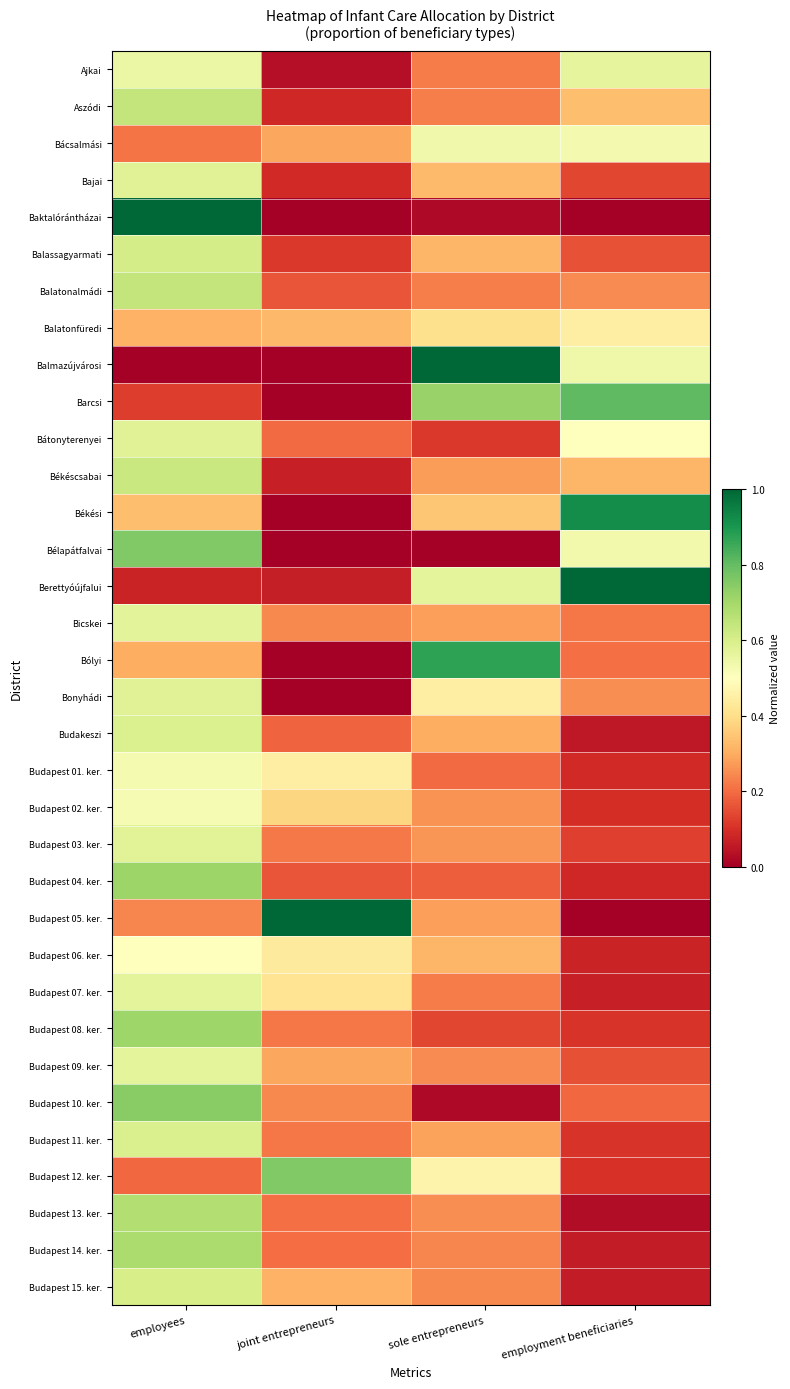

At which category is the sum across all series the highest?

employees